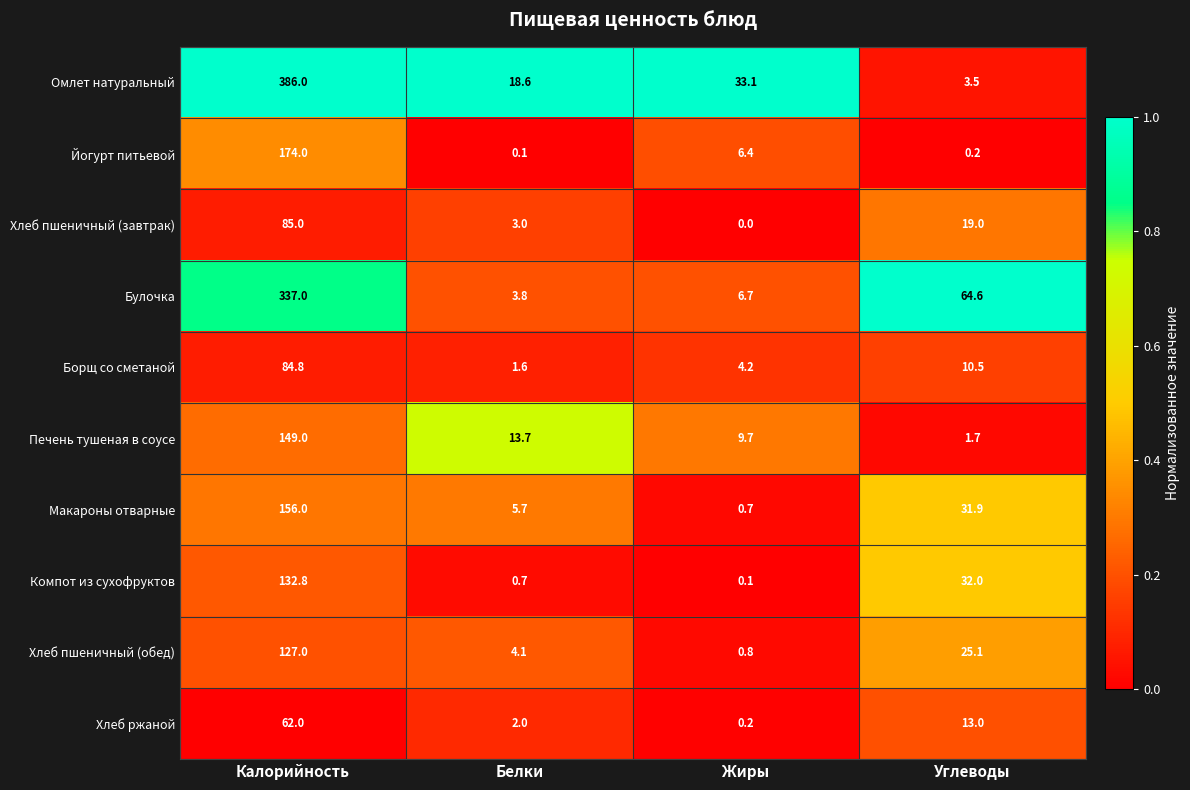

What is the sum of all Омлет натуральный values?

441.2